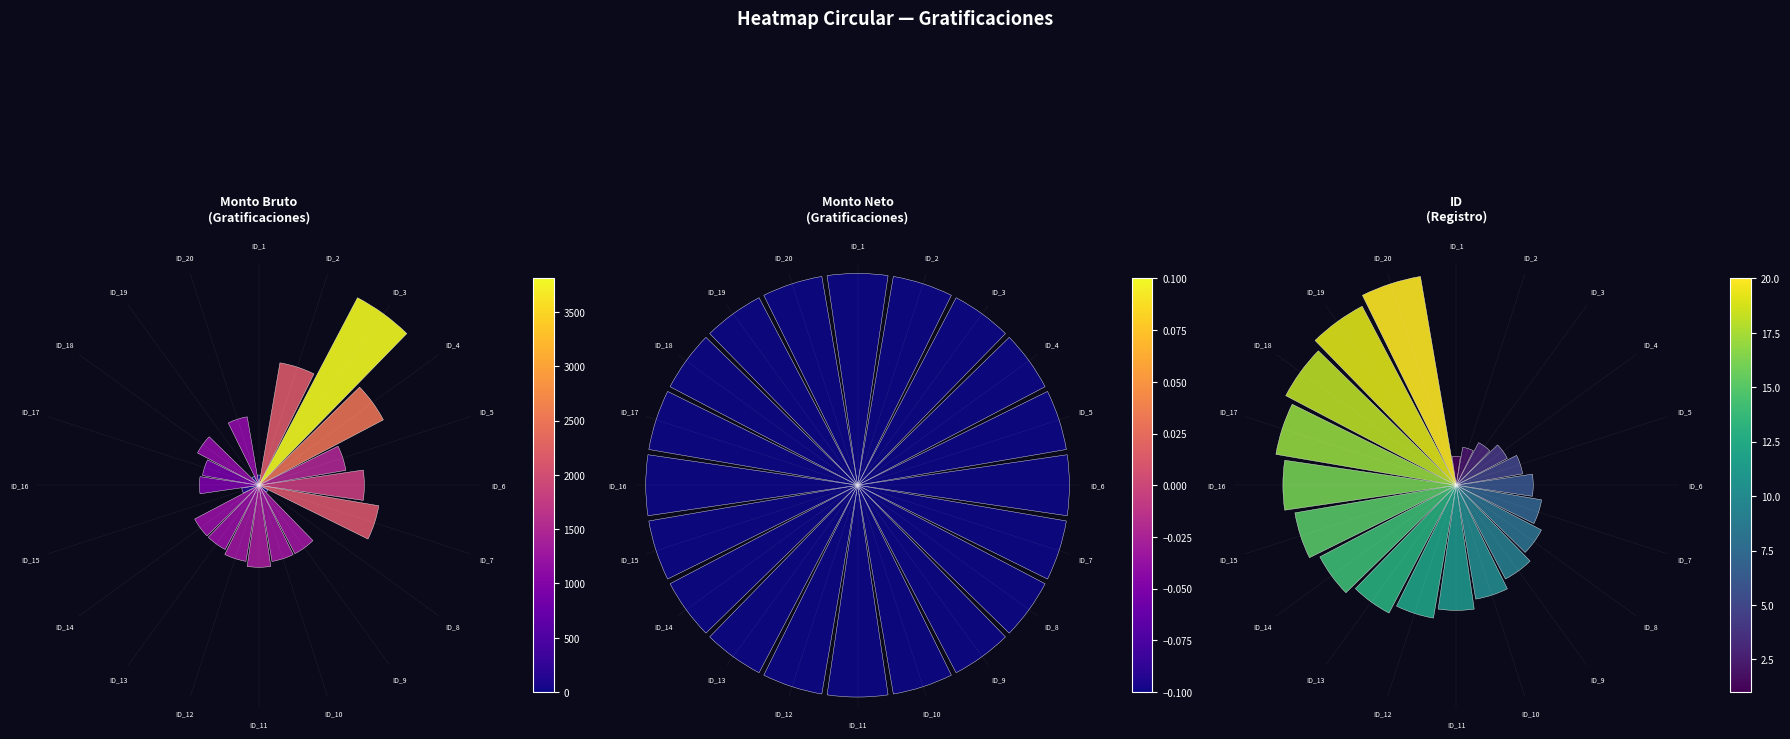

The Monto Neto
(Gratificaciones) series shows 0.5 at ID_12. True or false?

False